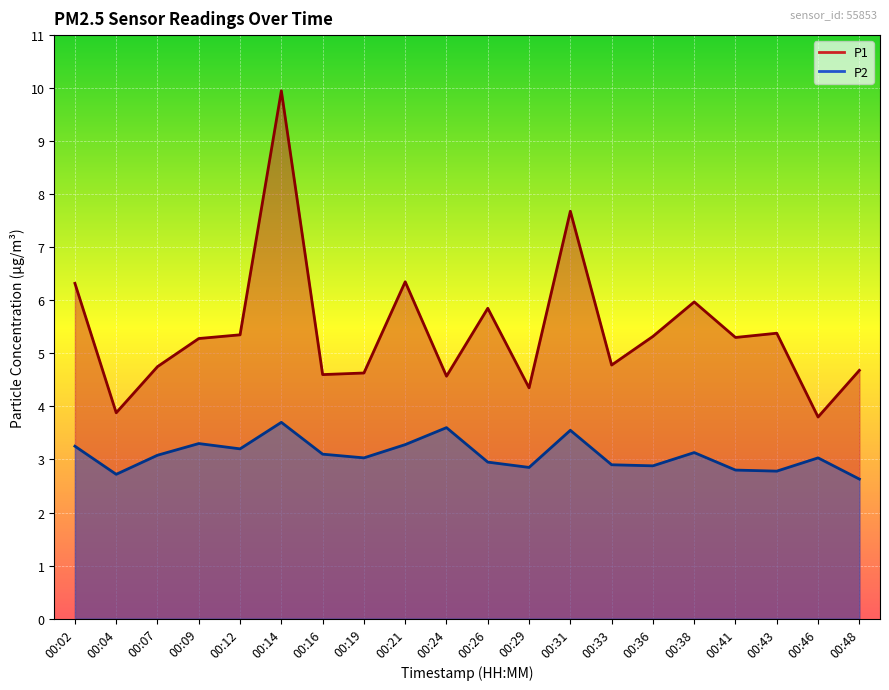

True or false: P1 has more than 1 interior local peaks.

True